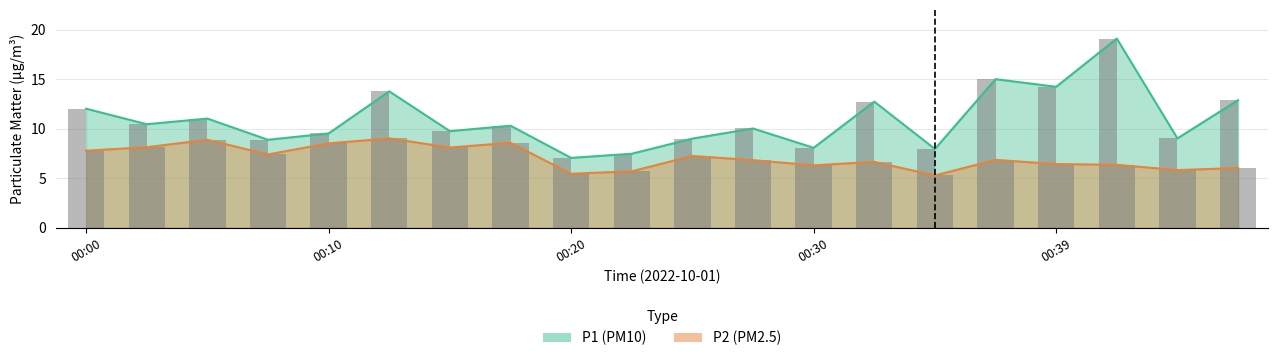

What is the difference between the maximum and second lowest values in the P1 series?

11.6